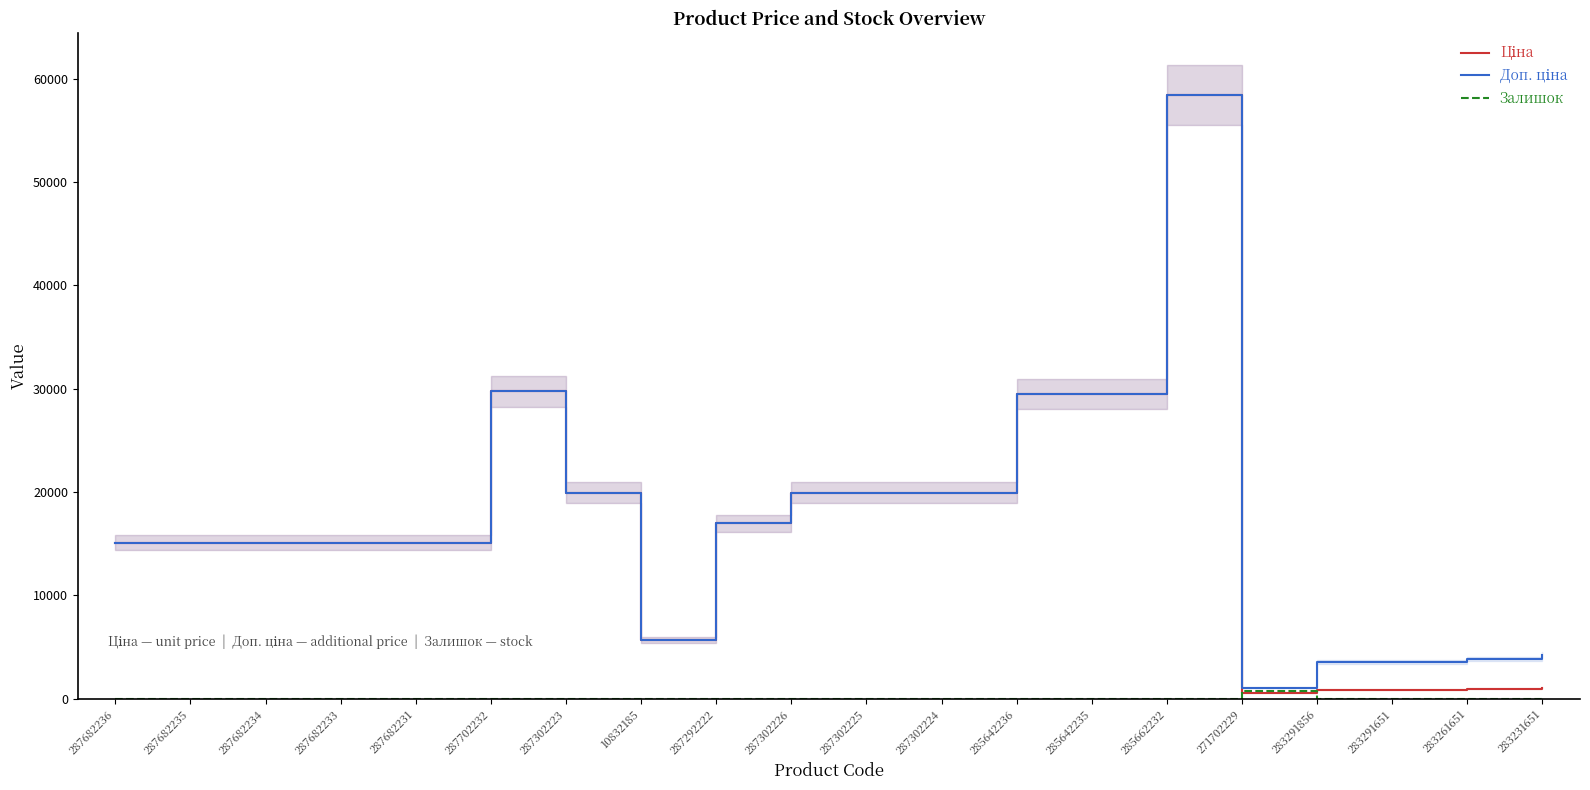

Where is the first local minimum for Доп. ціна?

10832185